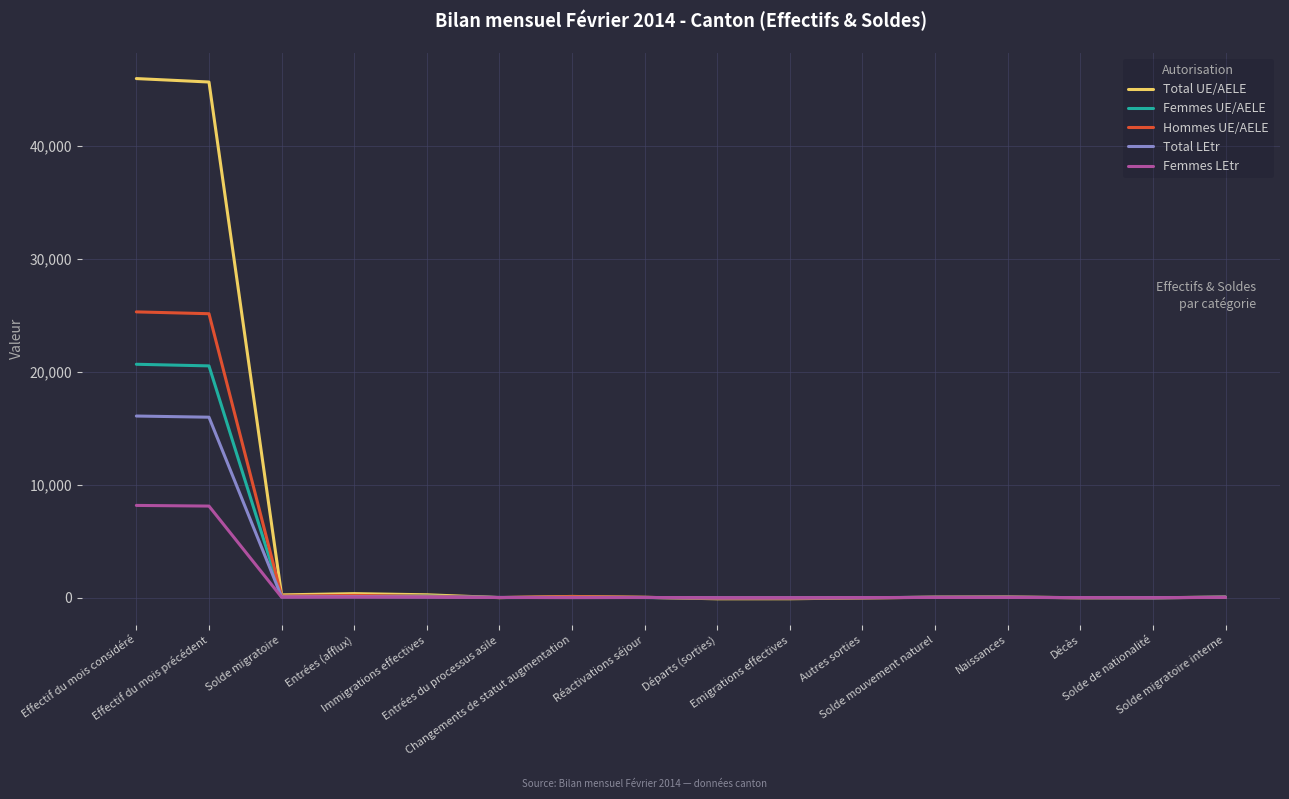

What is the highest value of the Femmes UE/AELE series?

20656